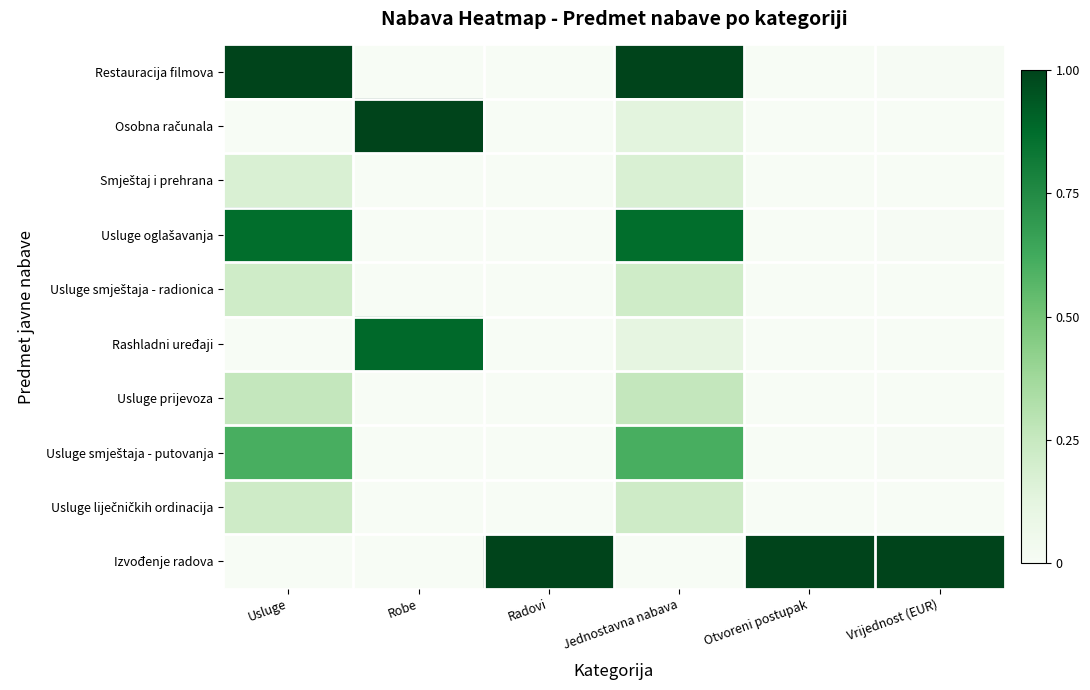

How many series are shown in this chart?

10